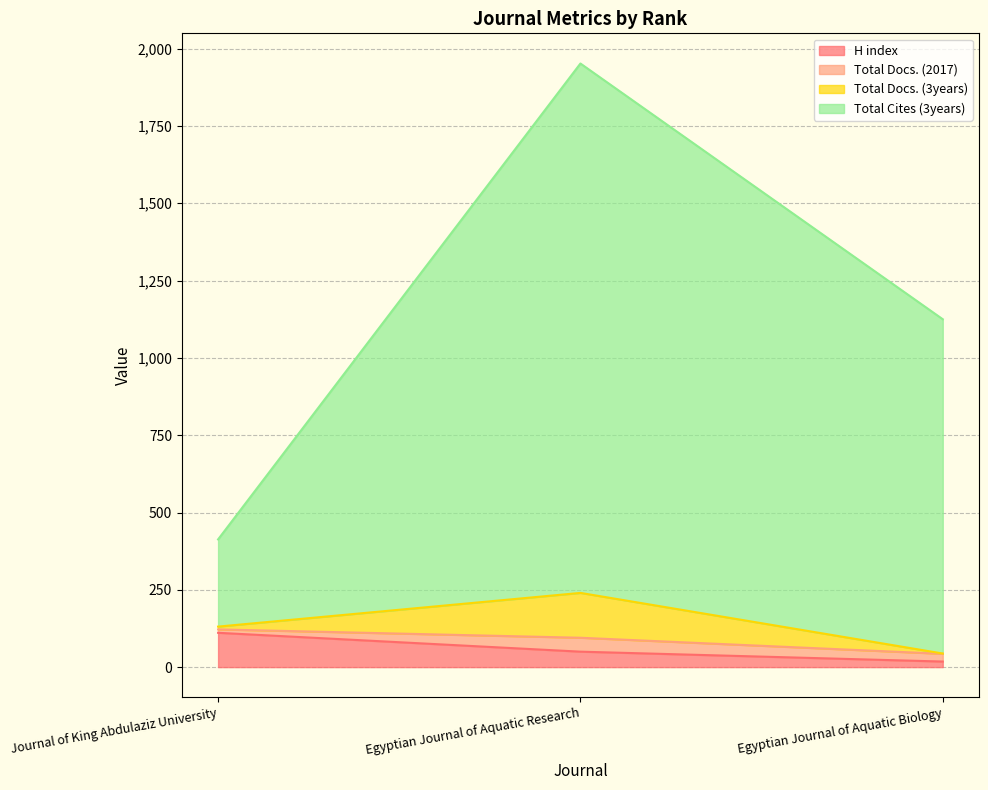

At which category does the chart reach its minimum across all series?

Egyptian Journal of Aquatic Biology